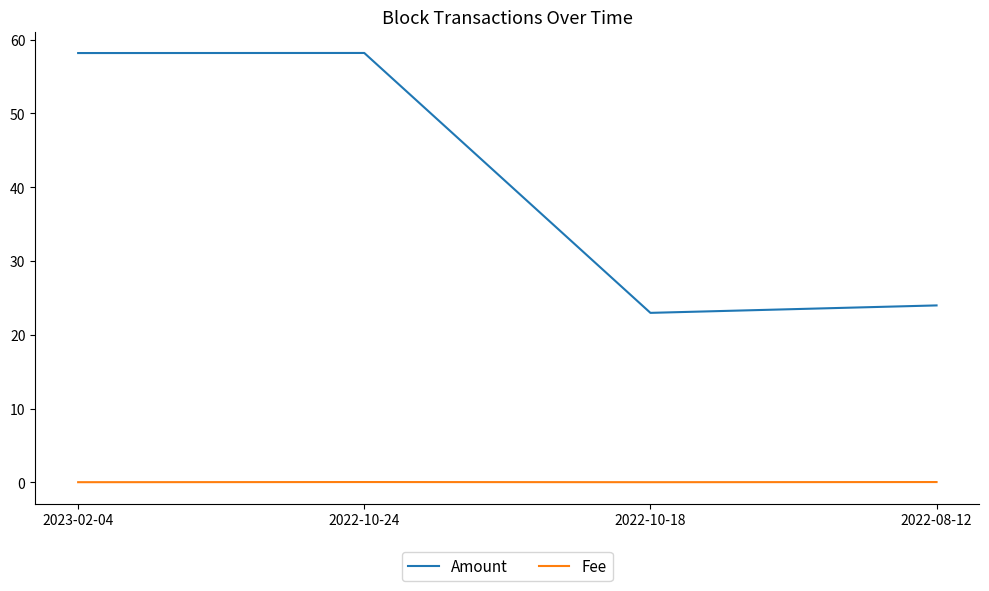

Is the value of Fee at 2022-10-24 greater than the value of Amount at 2022-10-18?

No